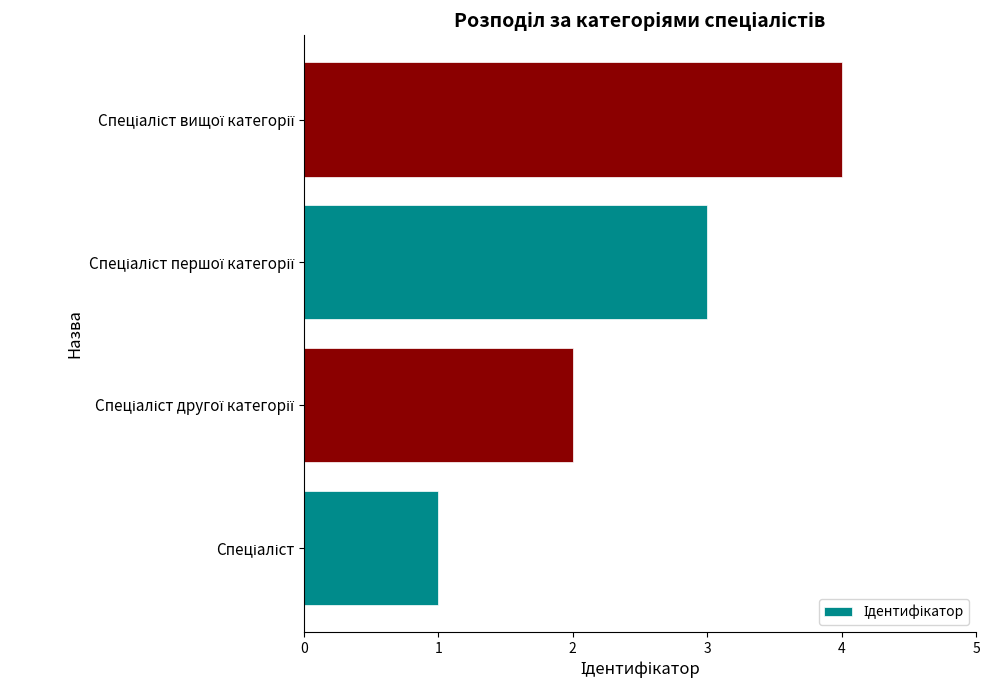

What is the maximum value shown in the chart?

4